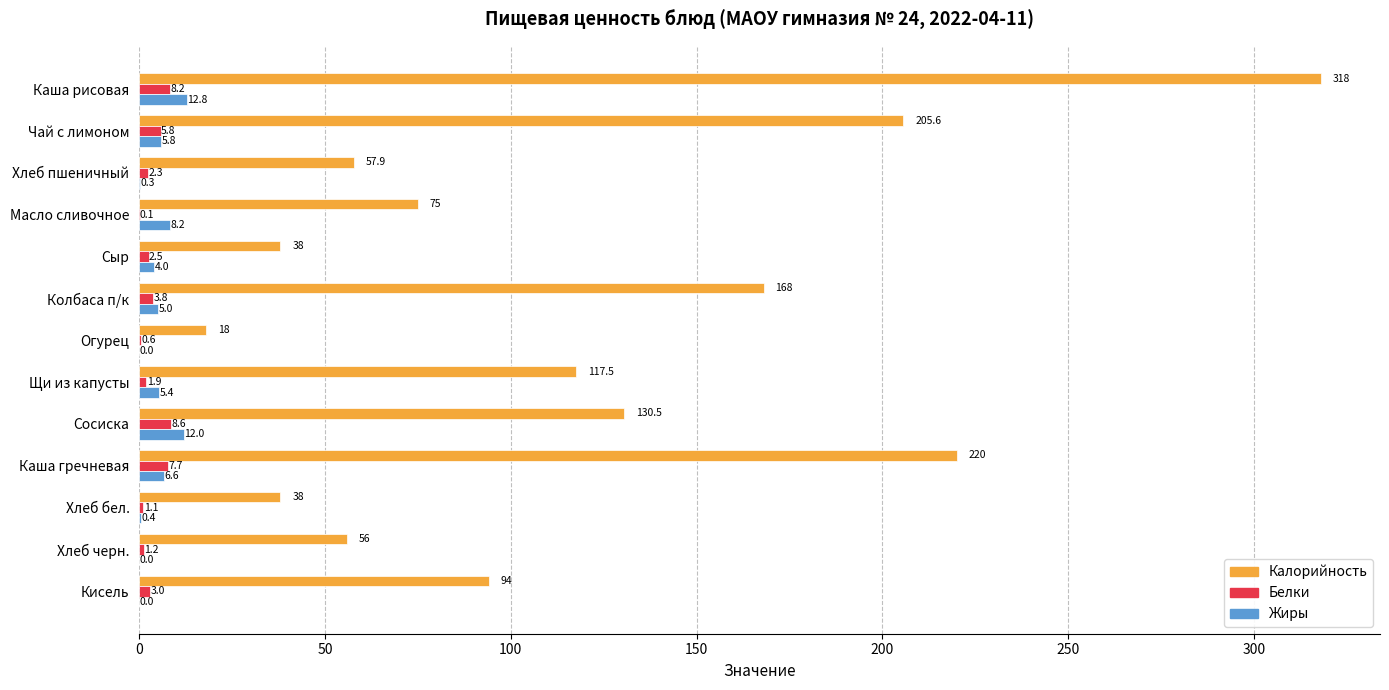

At which category does the chart reach its peak across all series?

Каша рисовая